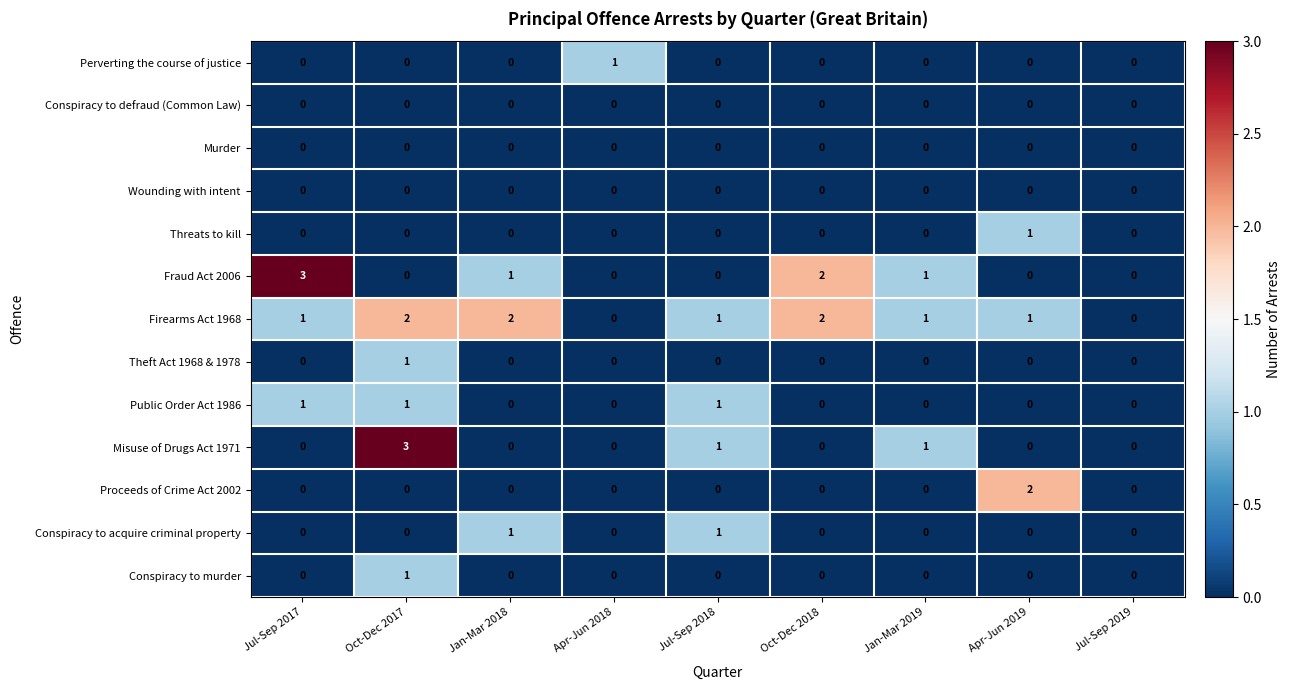

What is the difference between the highest and lowest values at Jan-Mar 2018?

2